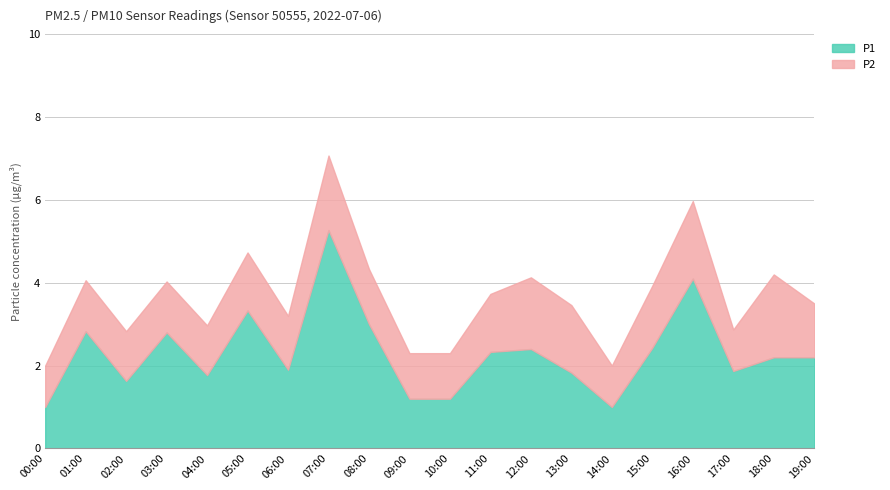

What is the difference between the highest and lowest values at 10:00?

0.1